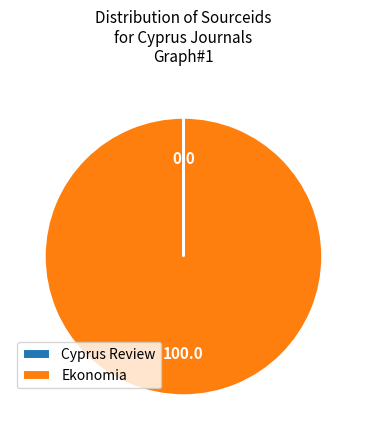

Is it true that Ekonomia is 100% of the pie?

True